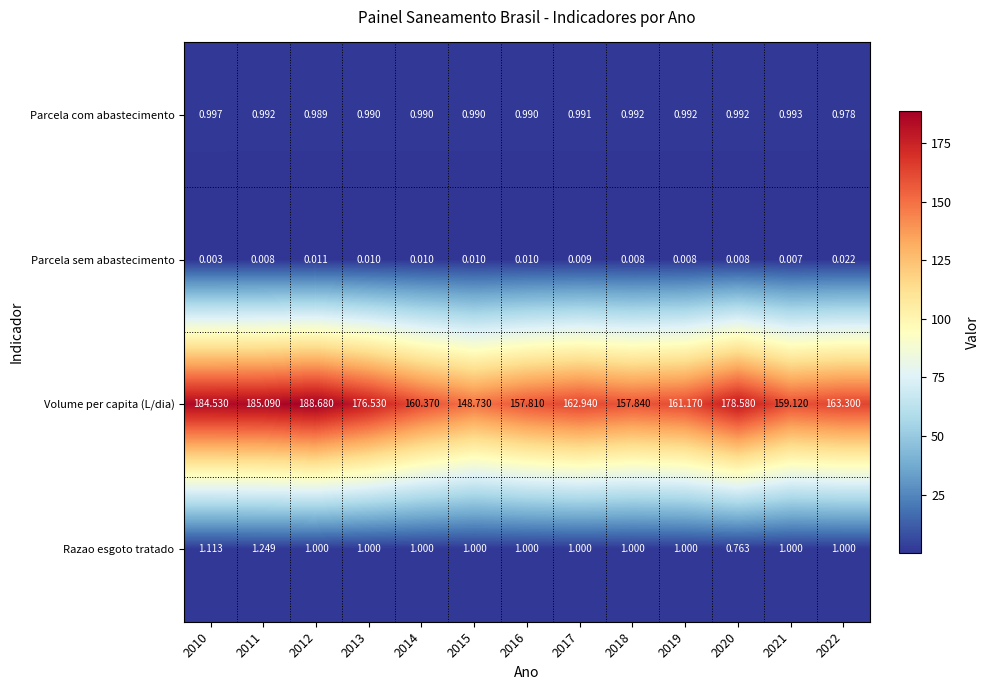

Rank the series by their maximum value, from highest to lowest.

Volume per capita (L/dia), Razao esgoto tratado, Parcela com abastecimento, Parcela sem abastecimento